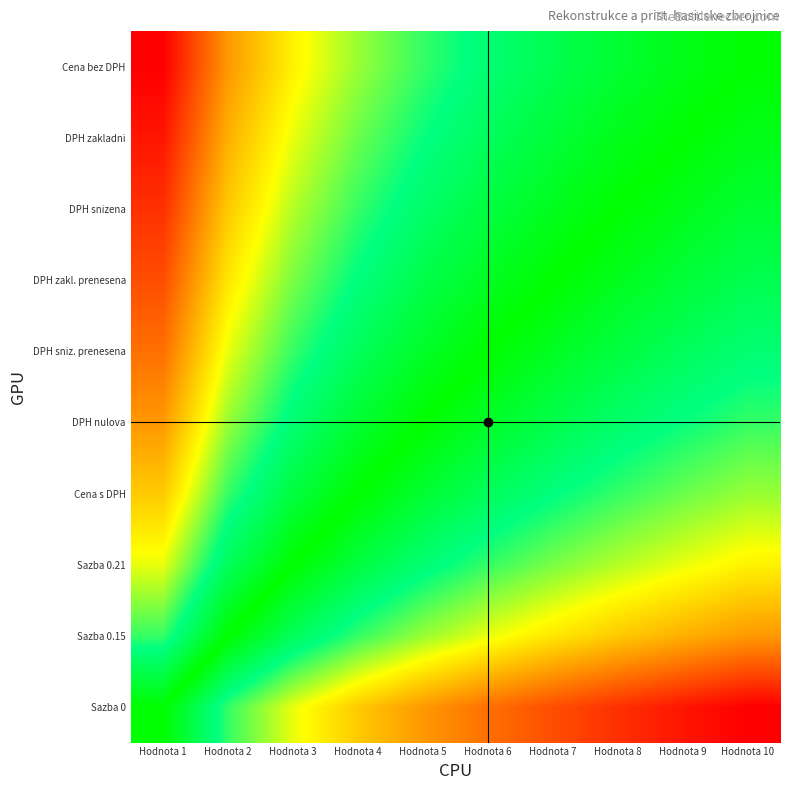

Which category has the highest value across all series?

Hodnota 1